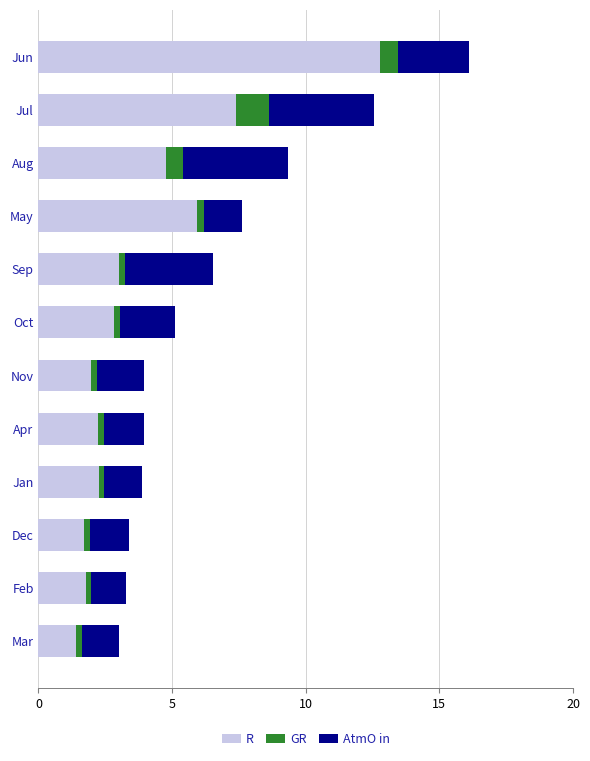

What is the lowest value of the R series?

1.4